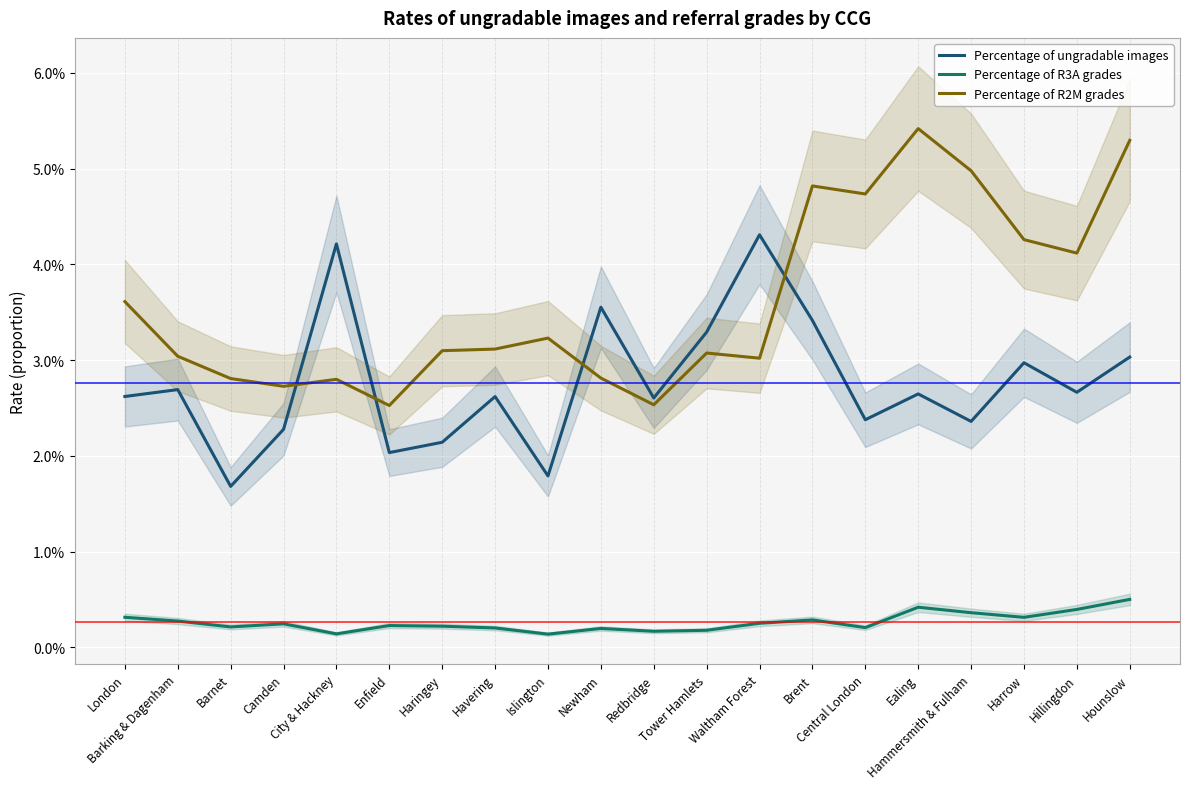

Between Enfield and Tower Hamlets, which series saw the biggest shift?

Percentage of ungradable images